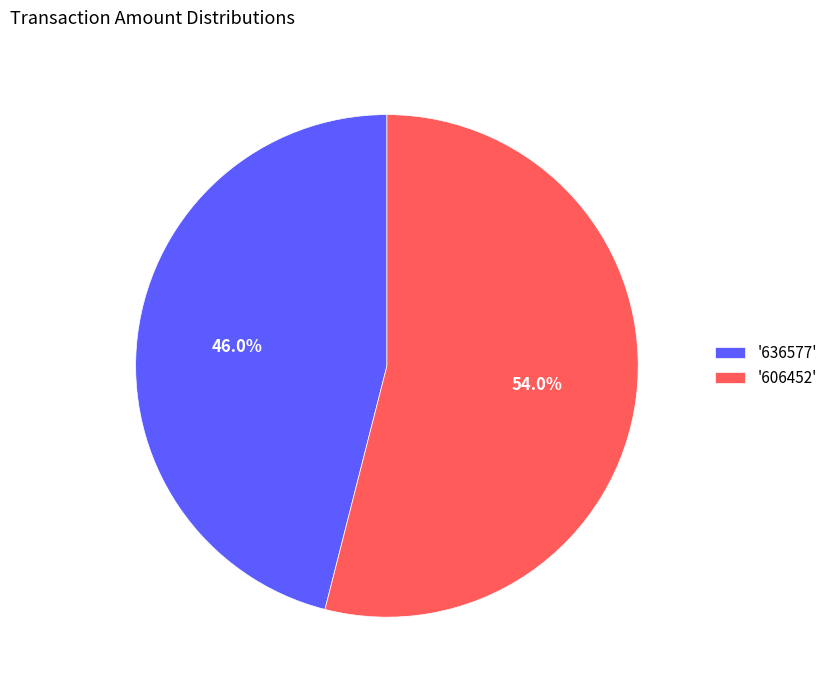

How many segments does this pie chart have?

2